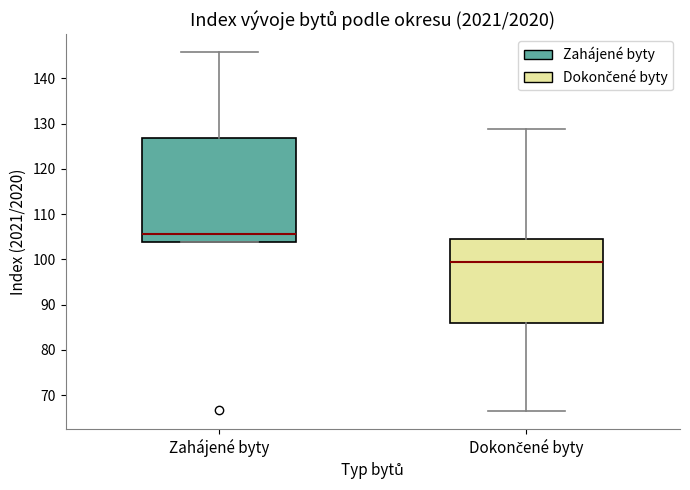

Where is the lower edge of the box for Zahájené byty on the y-axis? The values are not printed on the chart, so give them approximately, as read against the axis.

104